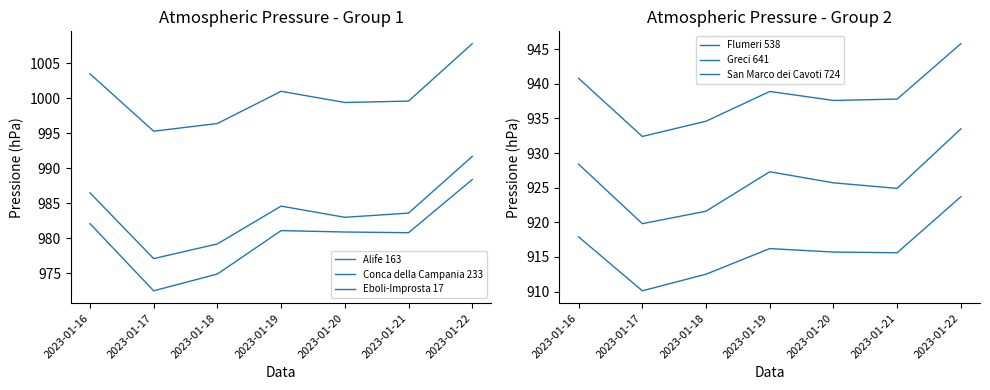

Is it true that Eboli-Improsta 17 equals 1007.8 at 2023-01-22?

True